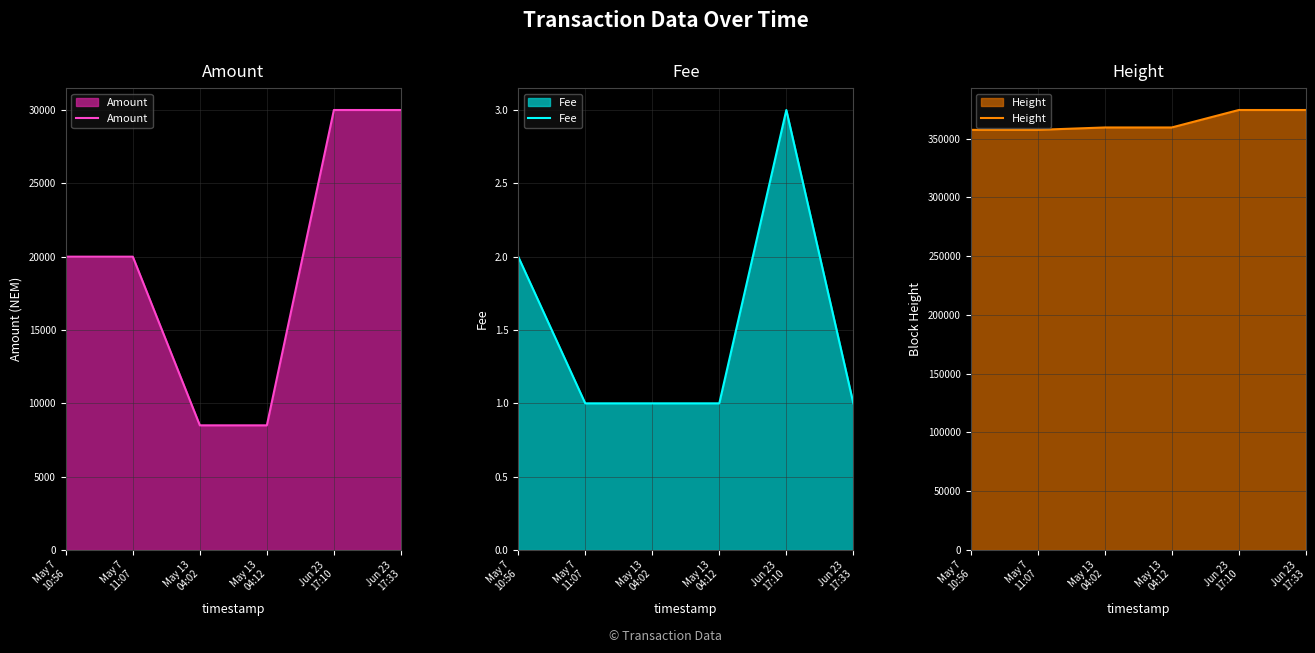

Between May 7
10:56 and May 13
04:02, which series saw the biggest shift?

Amount